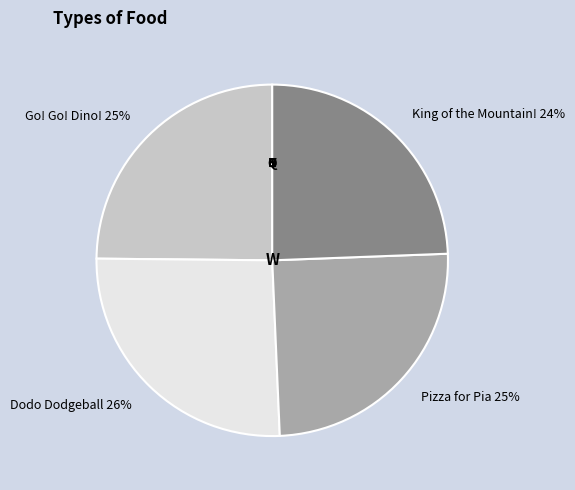

Is Pizza for Pia the majority of the pie?

No